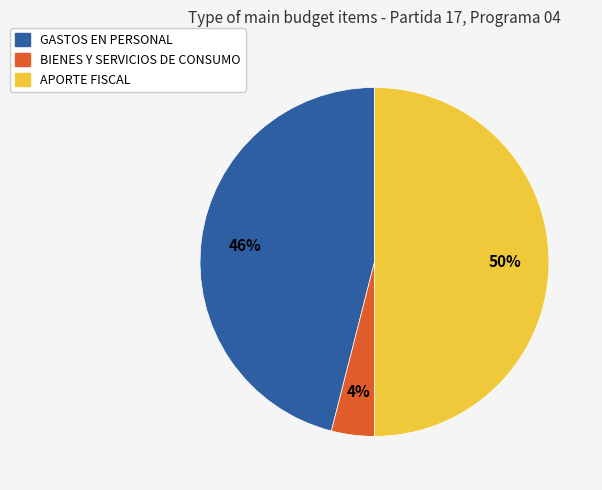

To the nearest percent, what portion does GASTOS EN PERSONAL represent?

46%